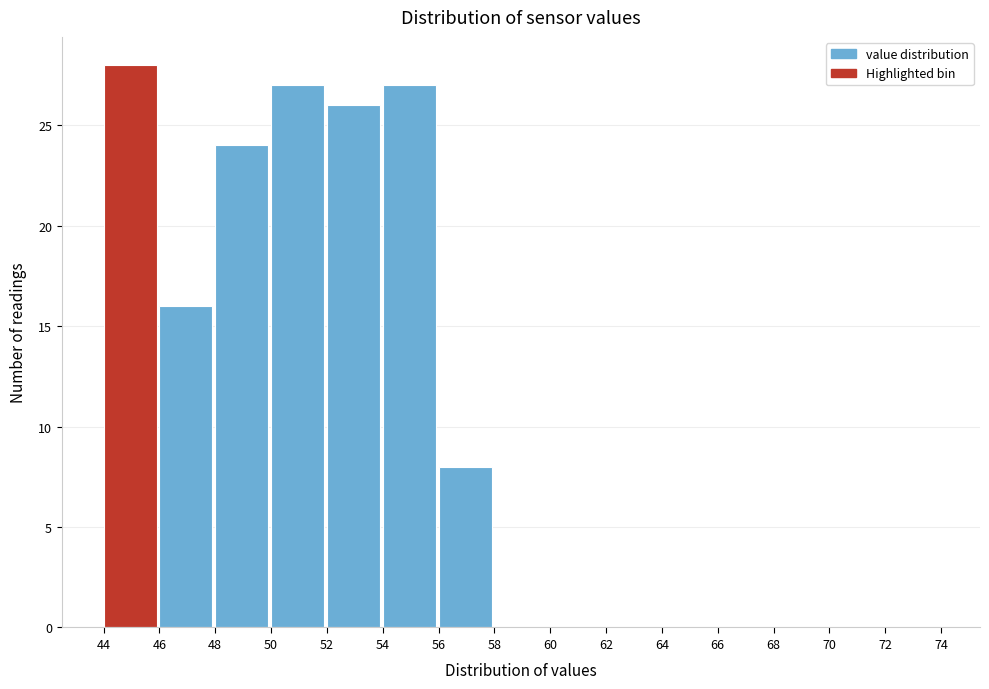

Reading left to right, list every bar in this chart as the range it spans on the x-axis followed by its height. The values are not printed on the chart, so give them approximately, as read against the axis.

44 to 46: 28
46 to 48: 16
48 to 50: 24
50 to 52: 27
52 to 54: 26
54 to 56: 27
56 to 58: 8
58 to 60: 0
60 to 62: 0
62 to 64: 0
64 to 66: 0
66 to 68: 0
68 to 70: 0
70 to 72: 0
72 to 74: 0